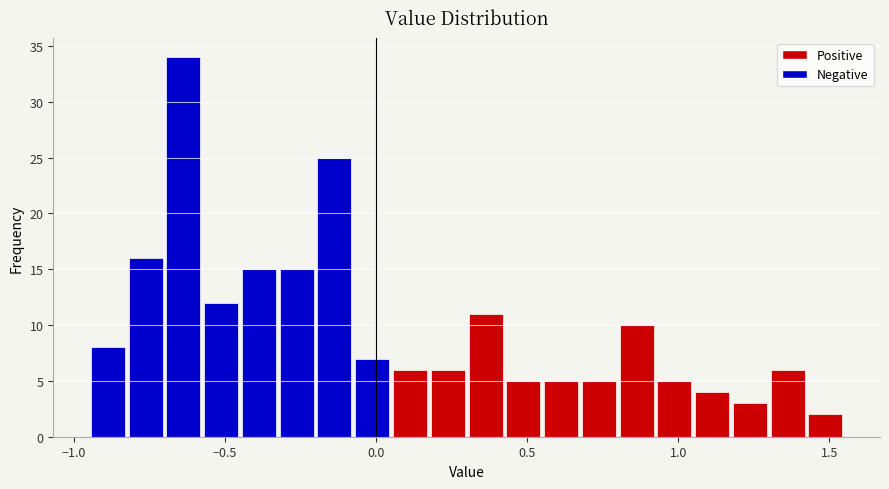

Around what value on the x-axis is the tallest bar? Give the approximate position of its centre, as read against the axis.

-0.65